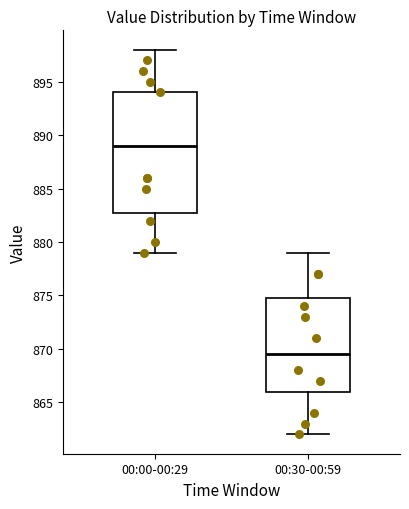

Reading left to right, transcribe this box plot: for each box, give where its median line is, the range the box spans, and where its two whiskers end, as read against the y-axis. The values are not printed on the chart, so give them approximately, as read against the axis.

00:00-00:29: median 889.0, box 883.0 to 894.0, whiskers 879.0 to 898.0
00:30-00:59: median 869.5, box 866.0 to 875.0, whiskers 862.0 to 879.0